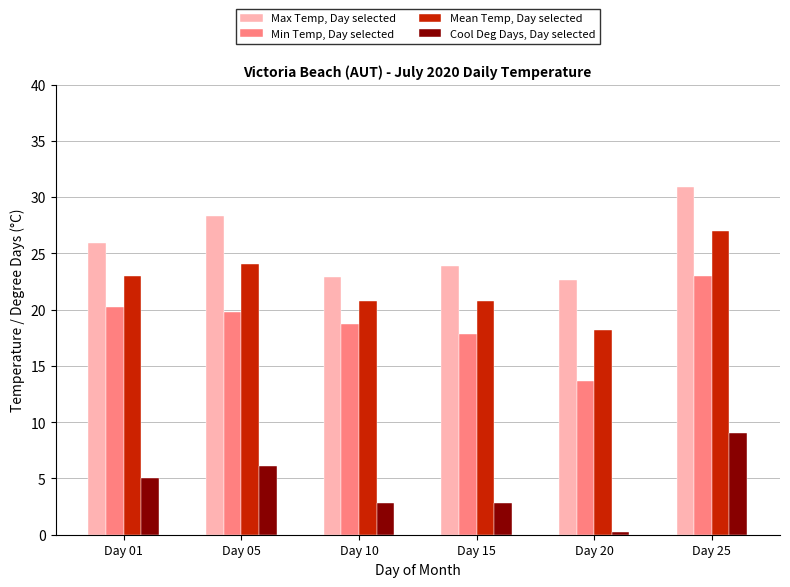

Rank the series by their maximum value, from highest to lowest.

Max Temp, Day selected, Mean Temp, Day selected, Min Temp, Day selected, Cool Deg Days, Day selected